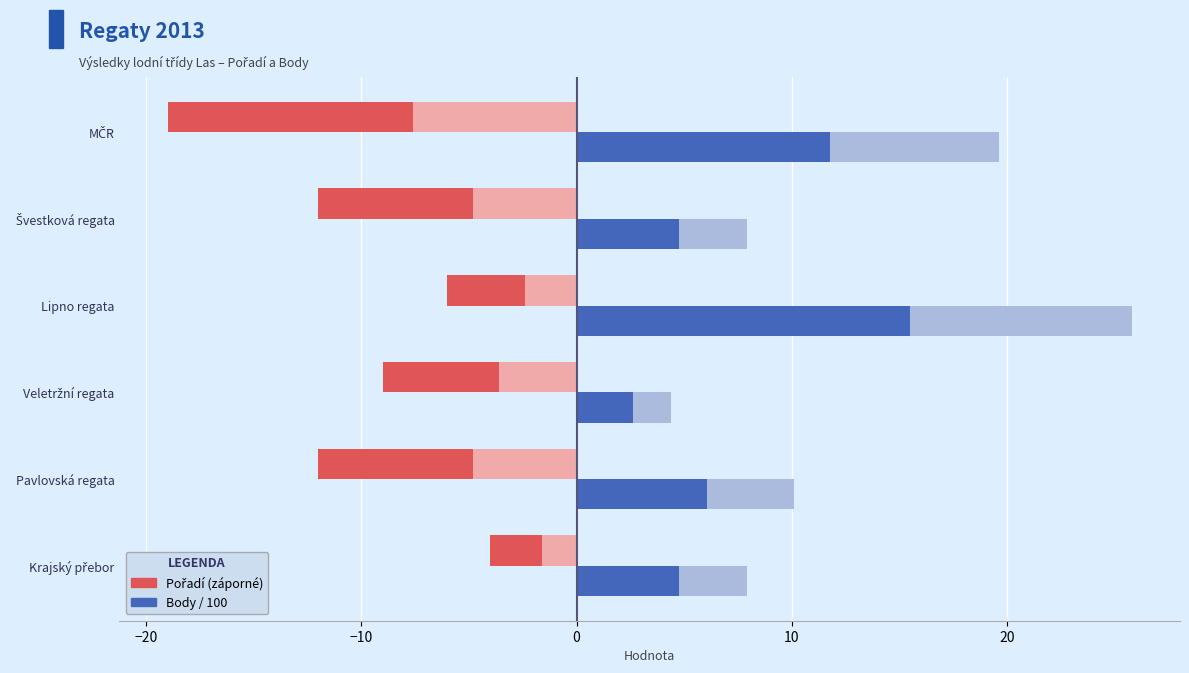

What is the lowest value of the Body / 100 series?

4.4